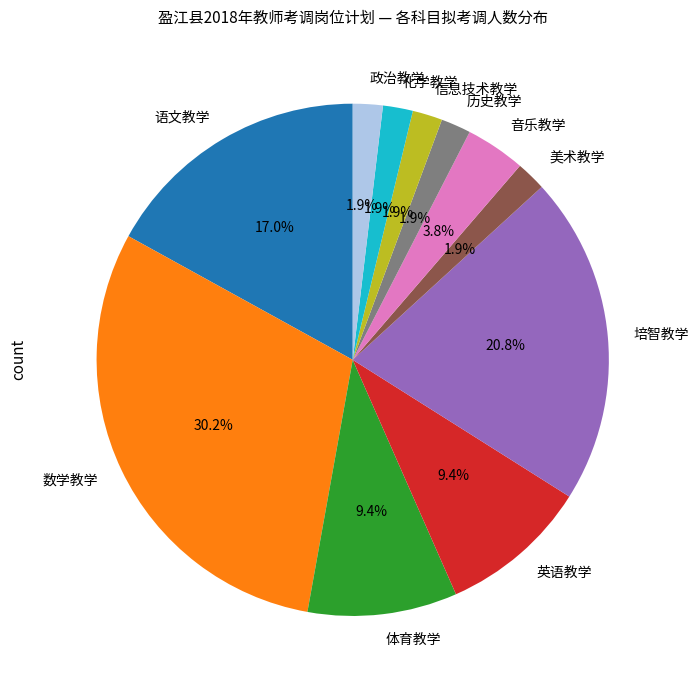

How many segments does this pie chart have?

11